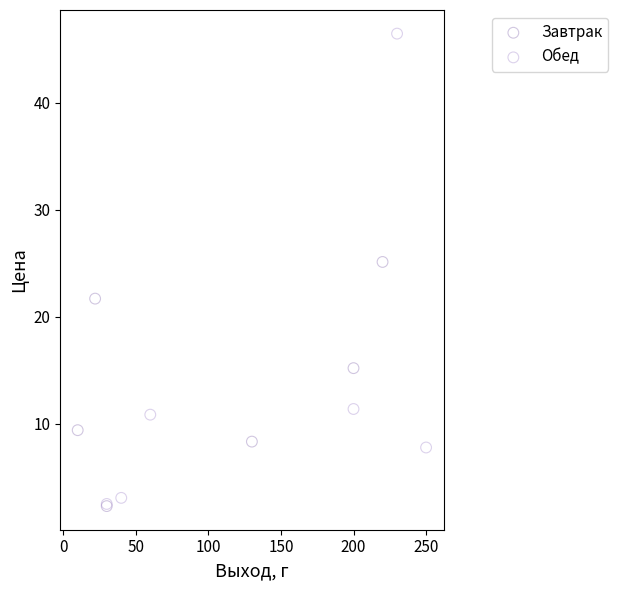

Which series contains the highest Y value?

Обед